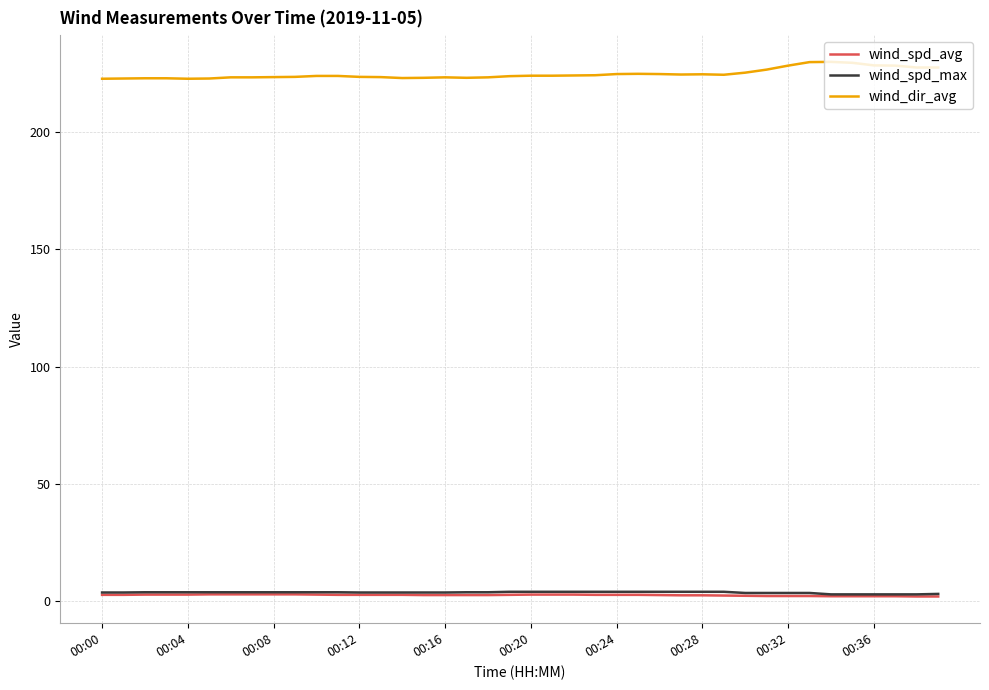

How many lines are shown in the chart?

3